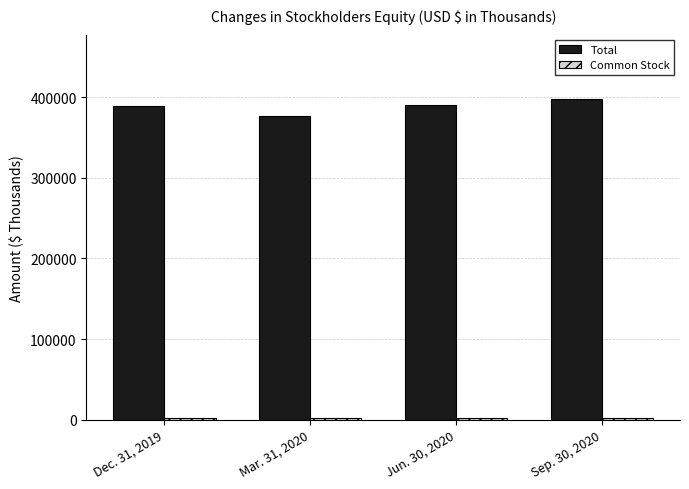

Read the Total value at Jun. 30, 2020.

389738